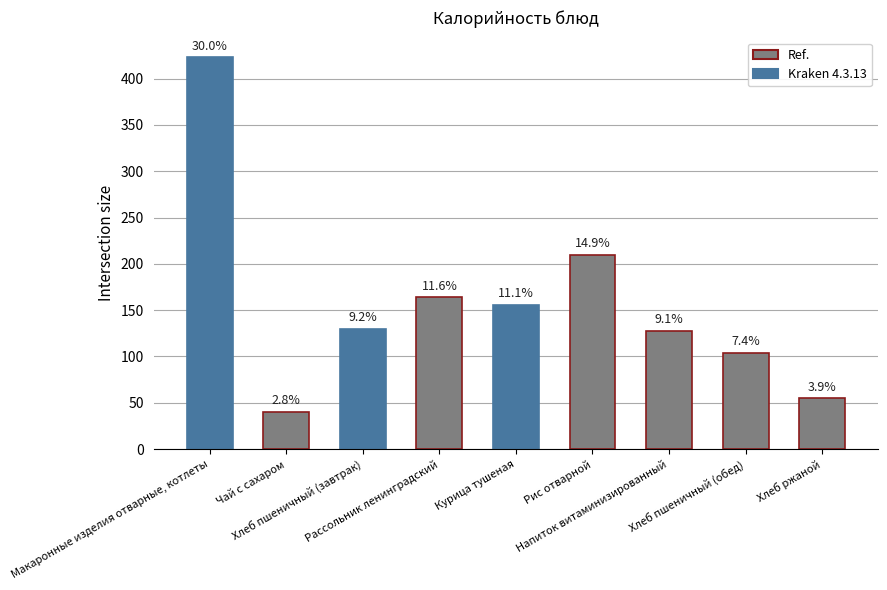

Does the chart contain stacked bars?

No